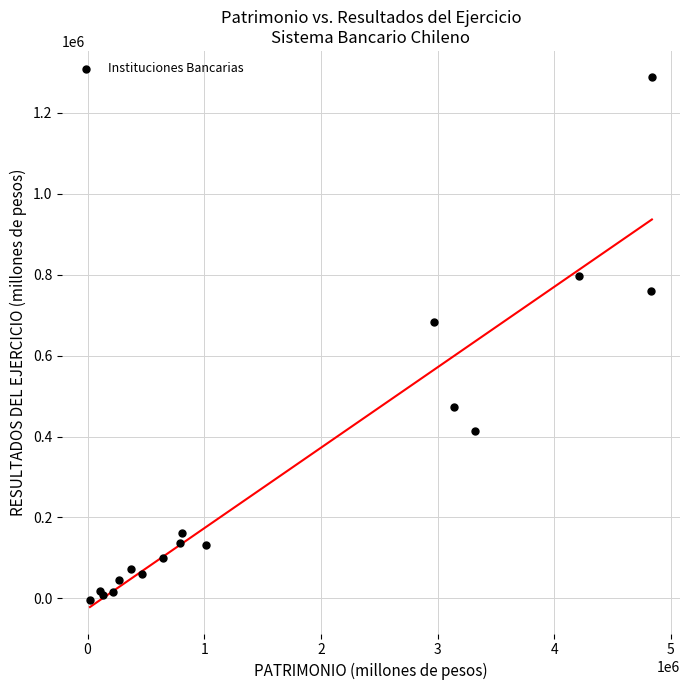

What Y value in the scatter plot is closest to 642390?

684174.8